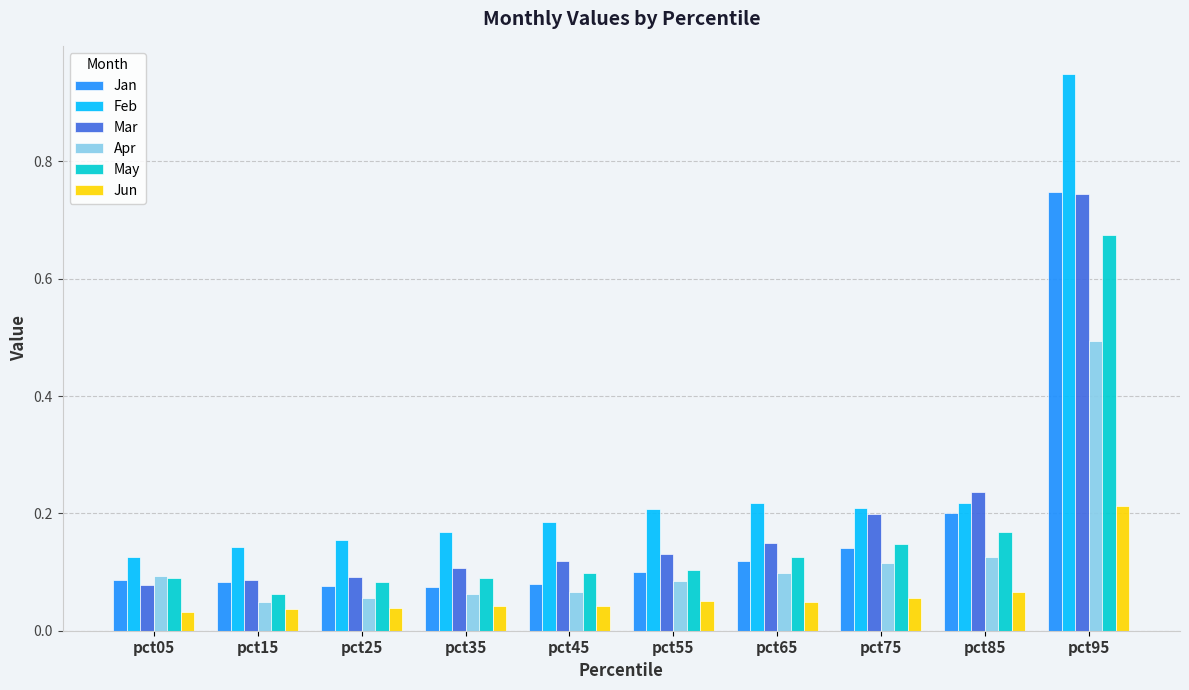

Which series changed the most between pct65 and pct95?

Feb